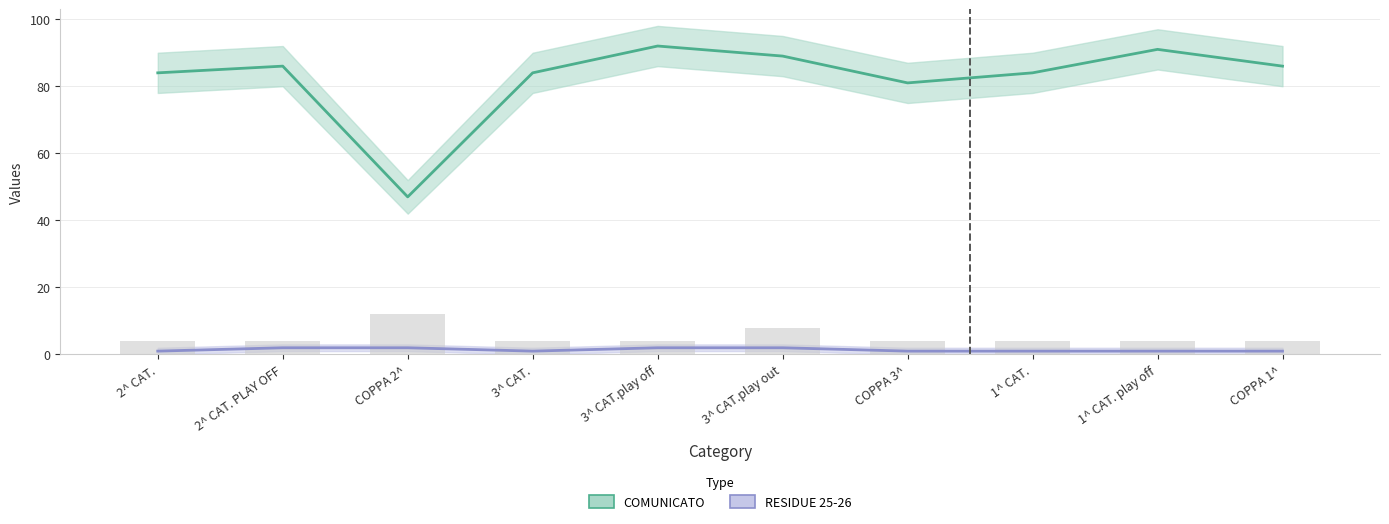

How many RESIDUE 25-26 values are between 1 and 2?

10